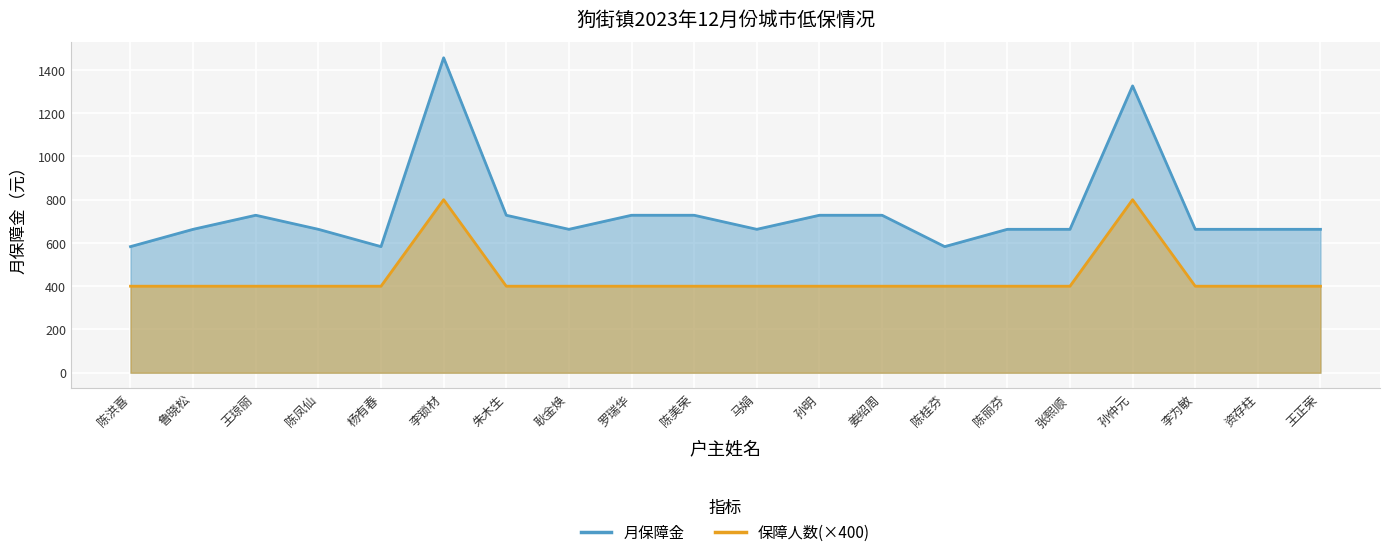

Rank the series at 李锁材 from highest to lowest value.

月保障金, 保障人数